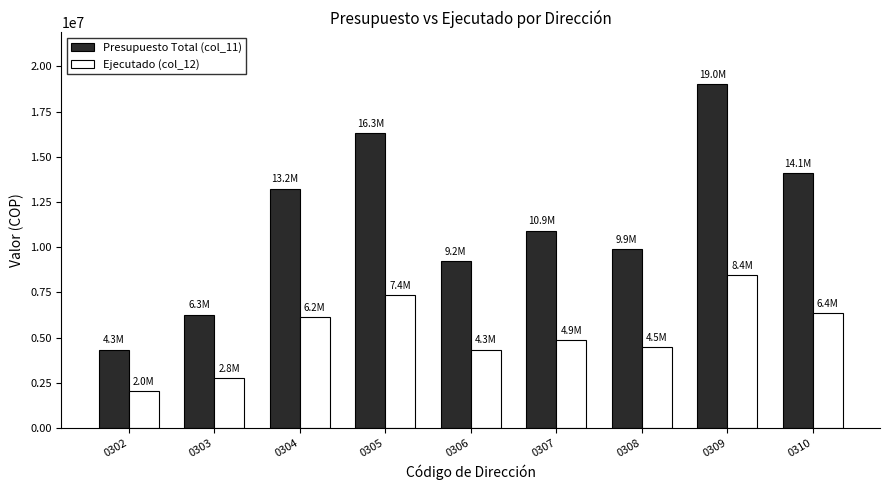

The Presupuesto Total (col_11) series shows 16303660.0 at 0305. True or false?

True